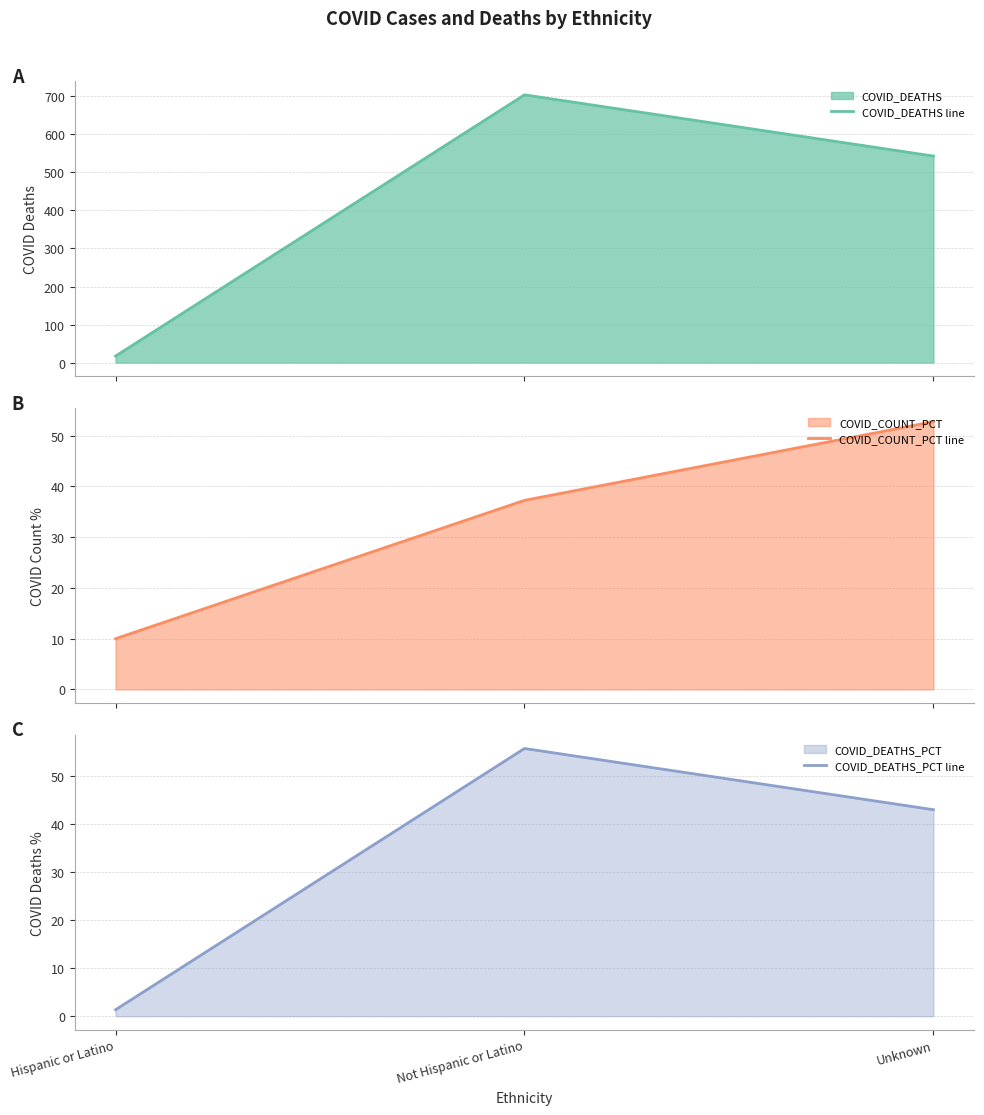

What is the approximate value of COVID_COUNT_PCT line at Unknown?

52.8